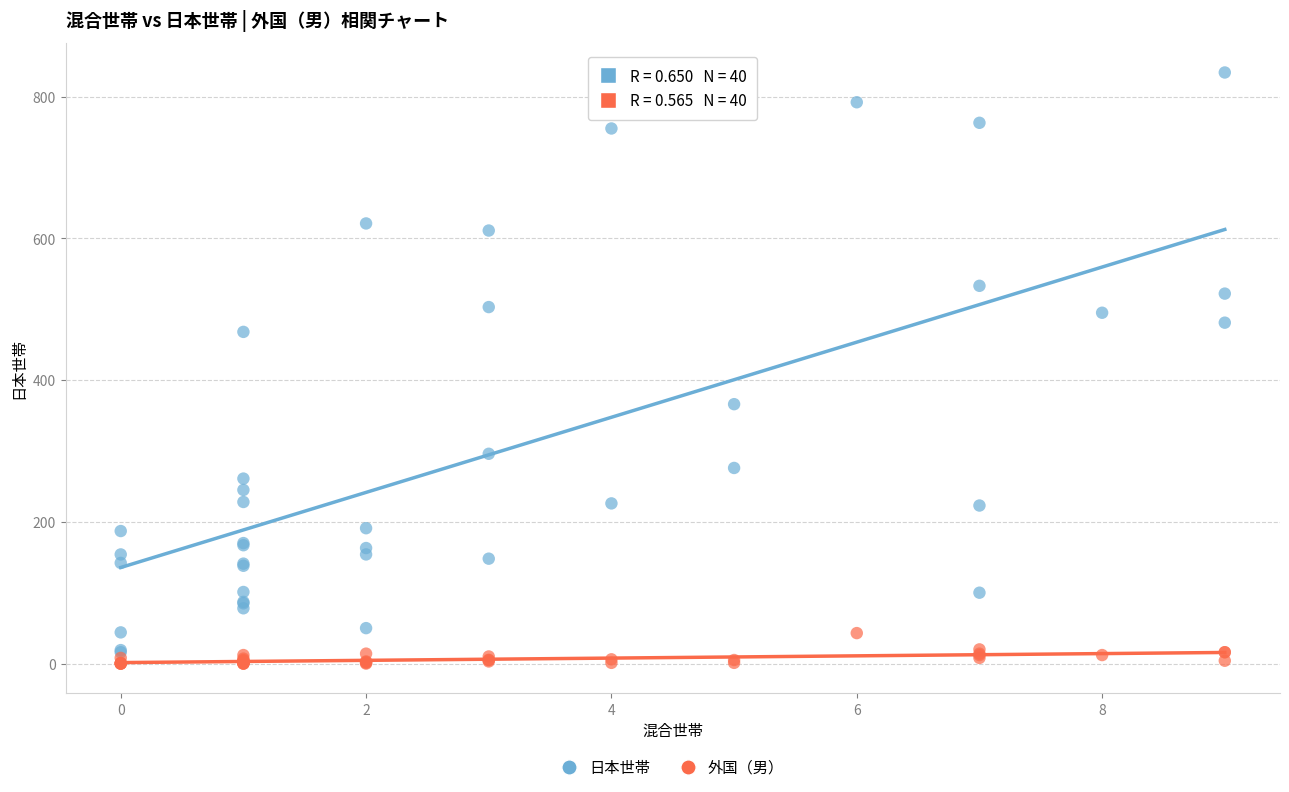

In the 日本世帯 series, what Y value is closest to 425?

468